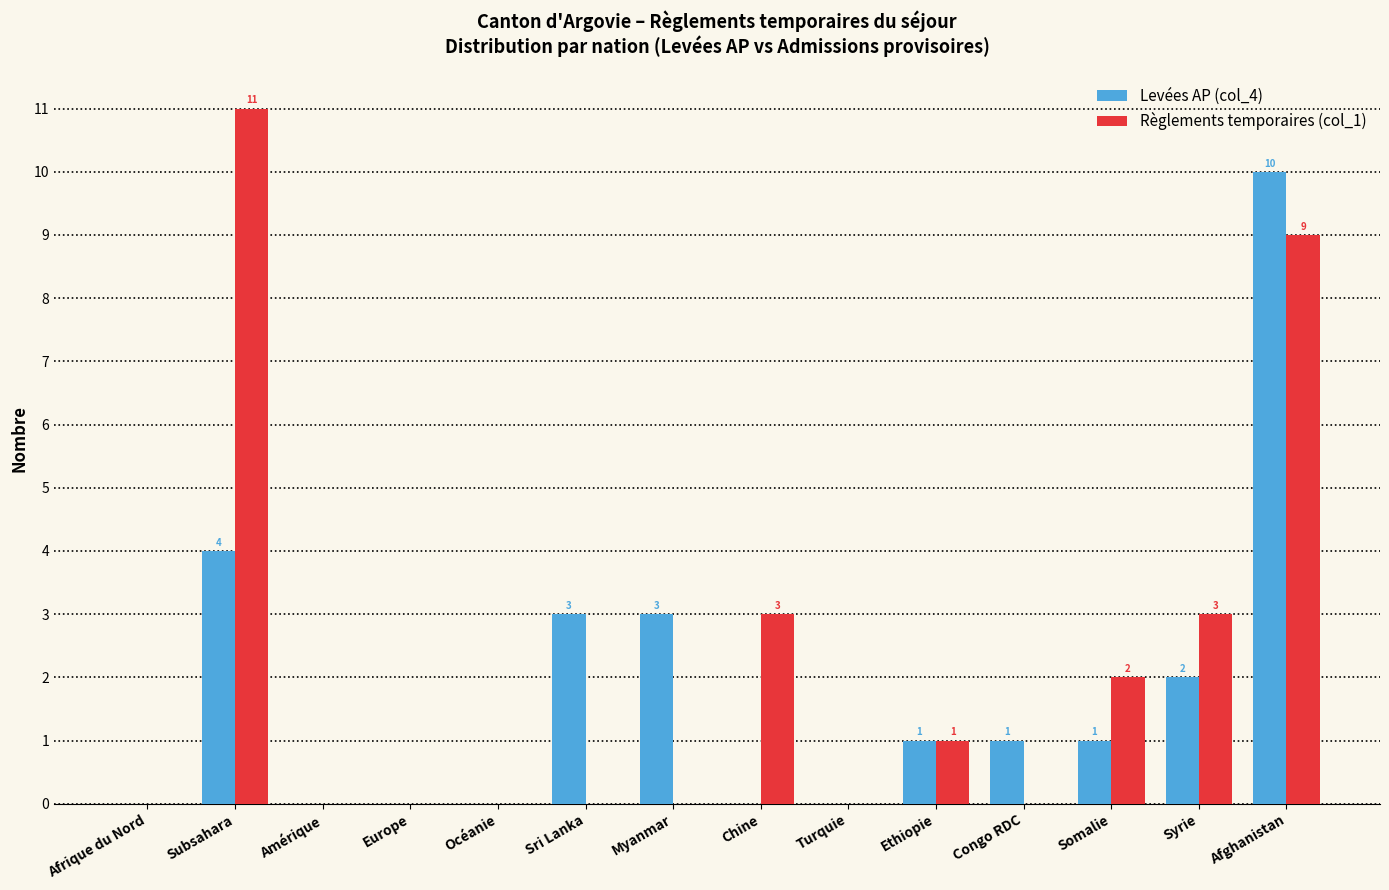

Reading left to right, what are all the values shown in this chart?

Levées AP (col_4): Afrique du Nord=0	Subsahara=4	Amérique=0	Europe=0	Océanie=0	Sri Lanka=3	Myanmar=3	Chine=0	Turquie=0	Ethiopie=1	Congo RDC=1	Somalie=1	Syrie=2	Afghanistan=10
Règlements temporaires (col_1): Afrique du Nord=0	Subsahara=11	Amérique=0	Europe=0	Océanie=0	Sri Lanka=0	Myanmar=0	Chine=3	Turquie=0	Ethiopie=1	Congo RDC=0	Somalie=2	Syrie=3	Afghanistan=9